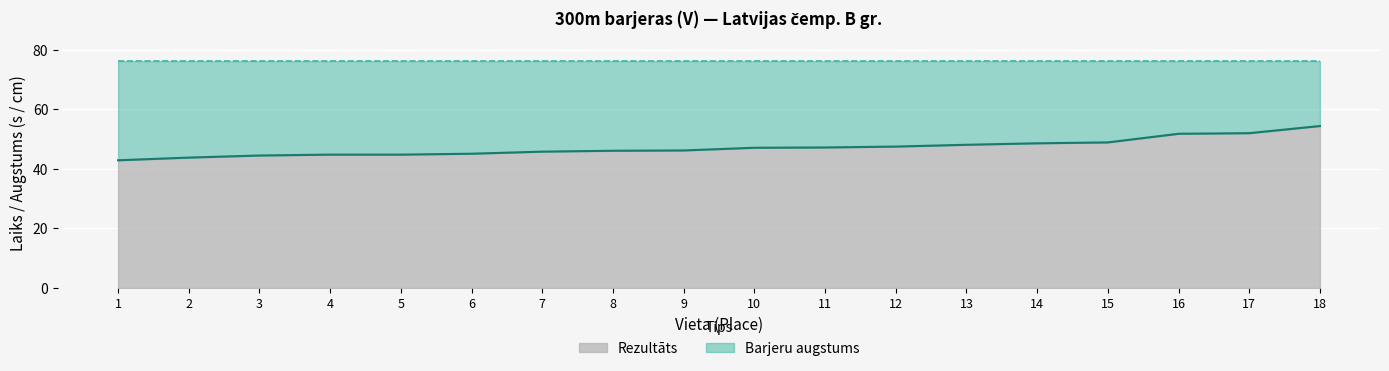

List the labels in order of value, largest first.

18, 17, 16, 15, 14, 13, 12, 11, 10, 9, 8, 7, 6, 4, 5, 3, 2, 1